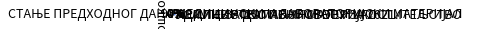

To the nearest percent, what is the difference between the largest and smallest slice percentages?

96%